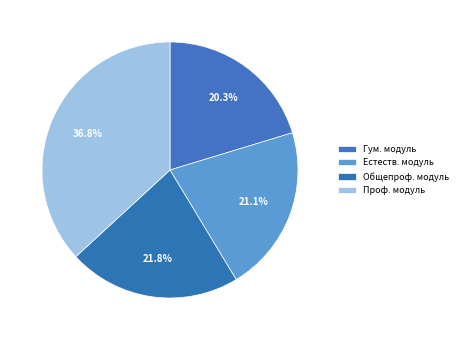

How many slices are in this pie chart?

4